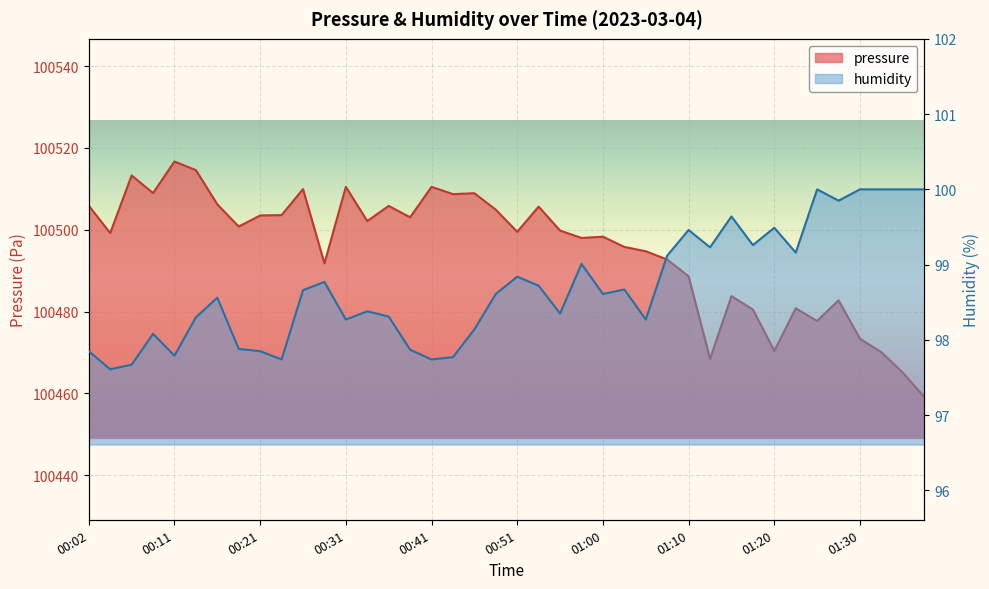

List the series in order of their peak value, lowest first.

humidity, pressure